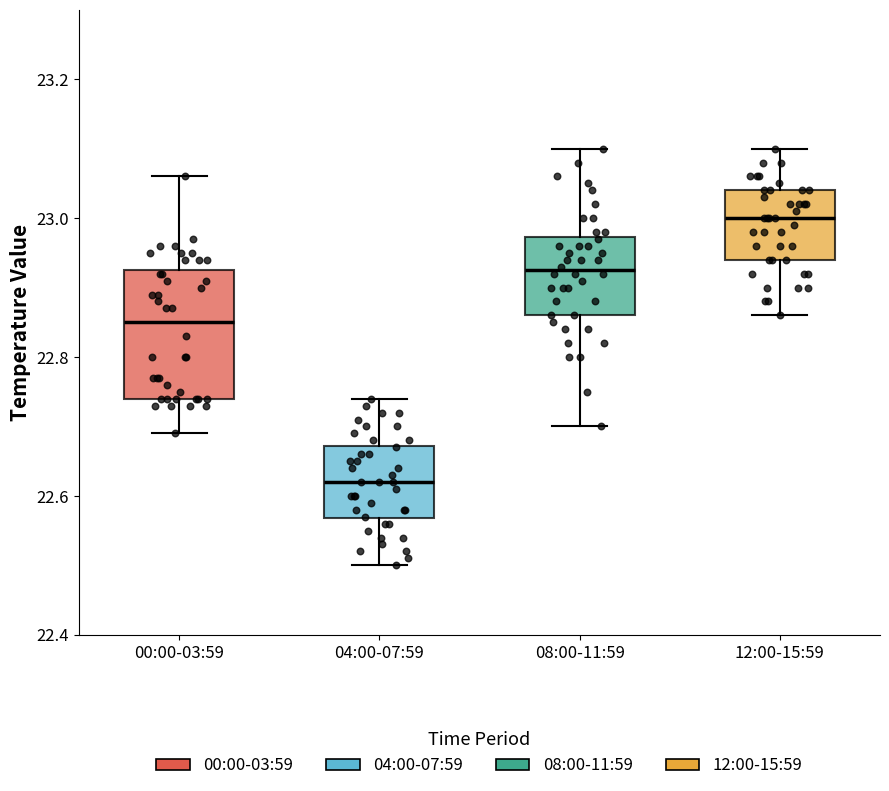

Which box is the tallest, from its lower edge to its upper edge?

00:00-03:59